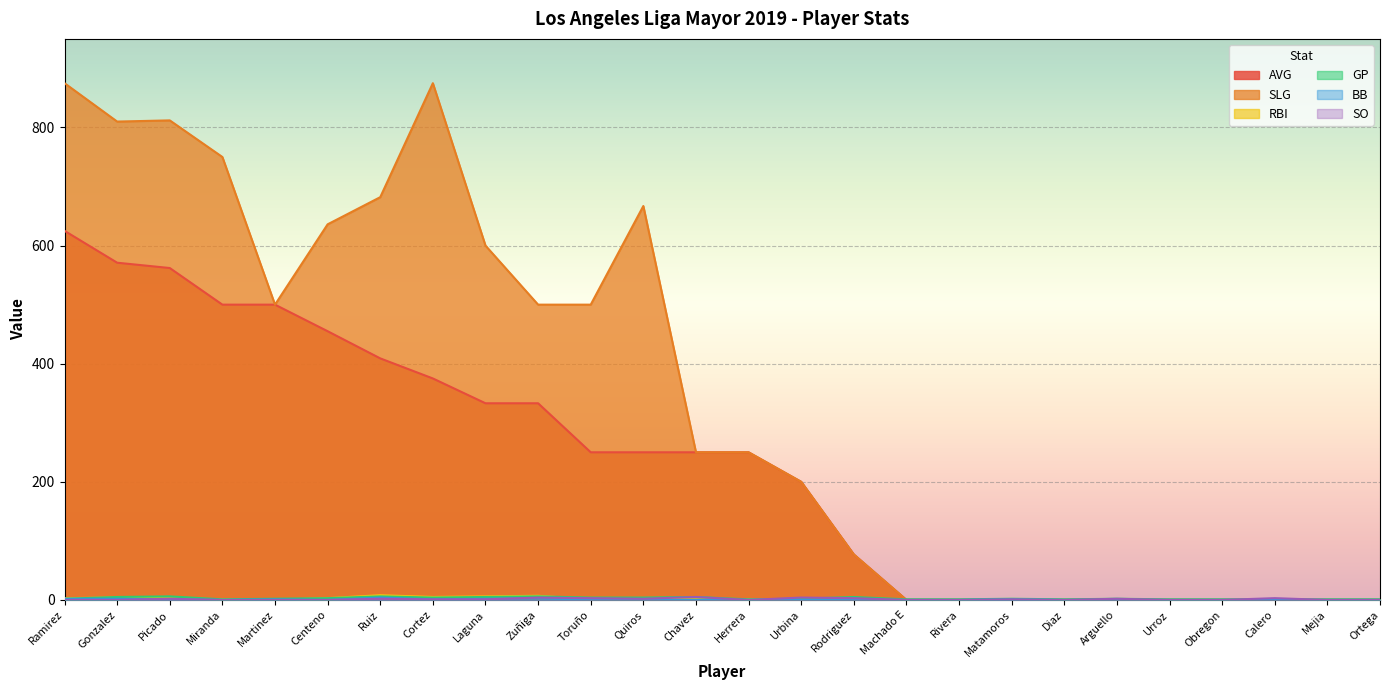

Reading right to left, extract all data points from this chart.

AVG: 0	0	0	0	0	0	0	0	0	0	77	200	250	250	250	250	333	333	375	409	455	500	500	562	571	625
SLG: 0	0	0	0	0	0	0	0	0	0	77	200	250	250	667	500	500	600	875	682	636	500	750	812	810	875
RBI: 0	0	0	0	0	0	0	0	0	0	0	1	1	1	2	1	7	6	5	8	3	0	1	3	4	3
GP: 1	1	1	1	1	2	1	2	1	1	5	2	1	5	4	4	6	5	4	6	3	2	1	6	5	2
BB: 0	0	0	0	0	0	0	1	0	0	0	0	0	0	0	0	3	2	1	4	0	1	0	1	2	2
SO: 0	0	3	0	0	2	0	1	0	0	3	4	0	5	2	3	4	1	1	2	0	0	0	2	0	0